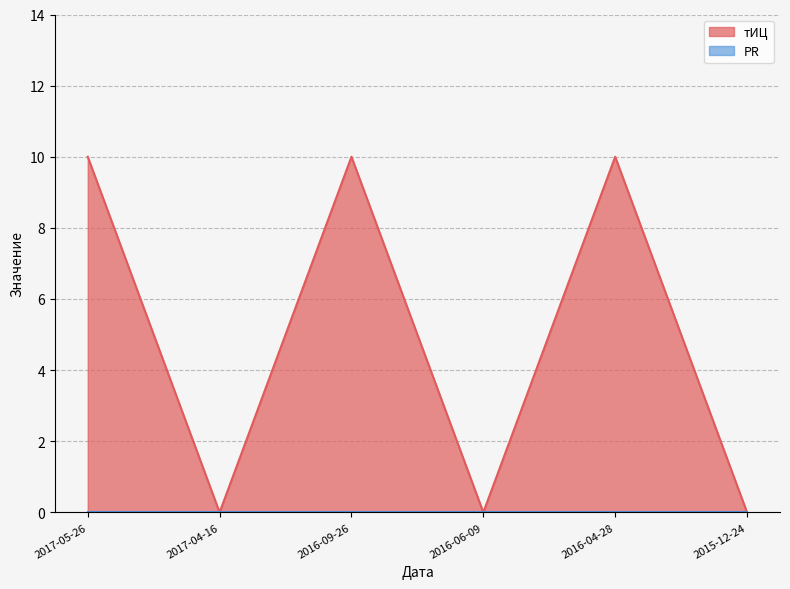

Is it true that the value at 2017-05-26 is 4?

False